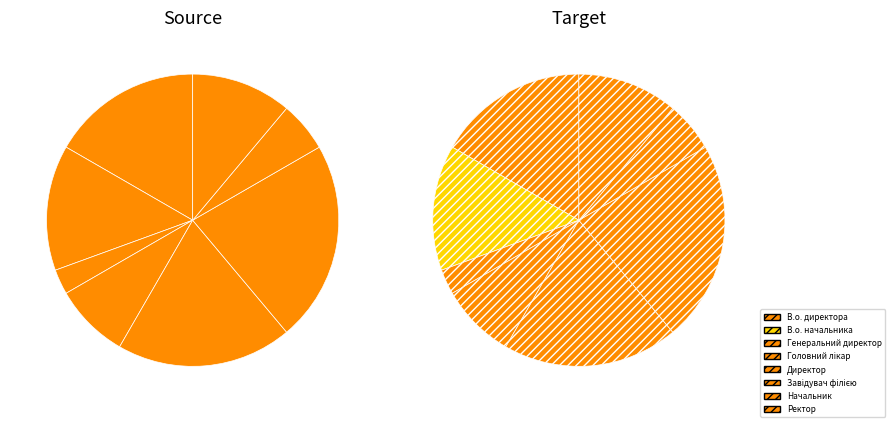

To the nearest percent, what percentage of the pie is Генеральний директор?

3%